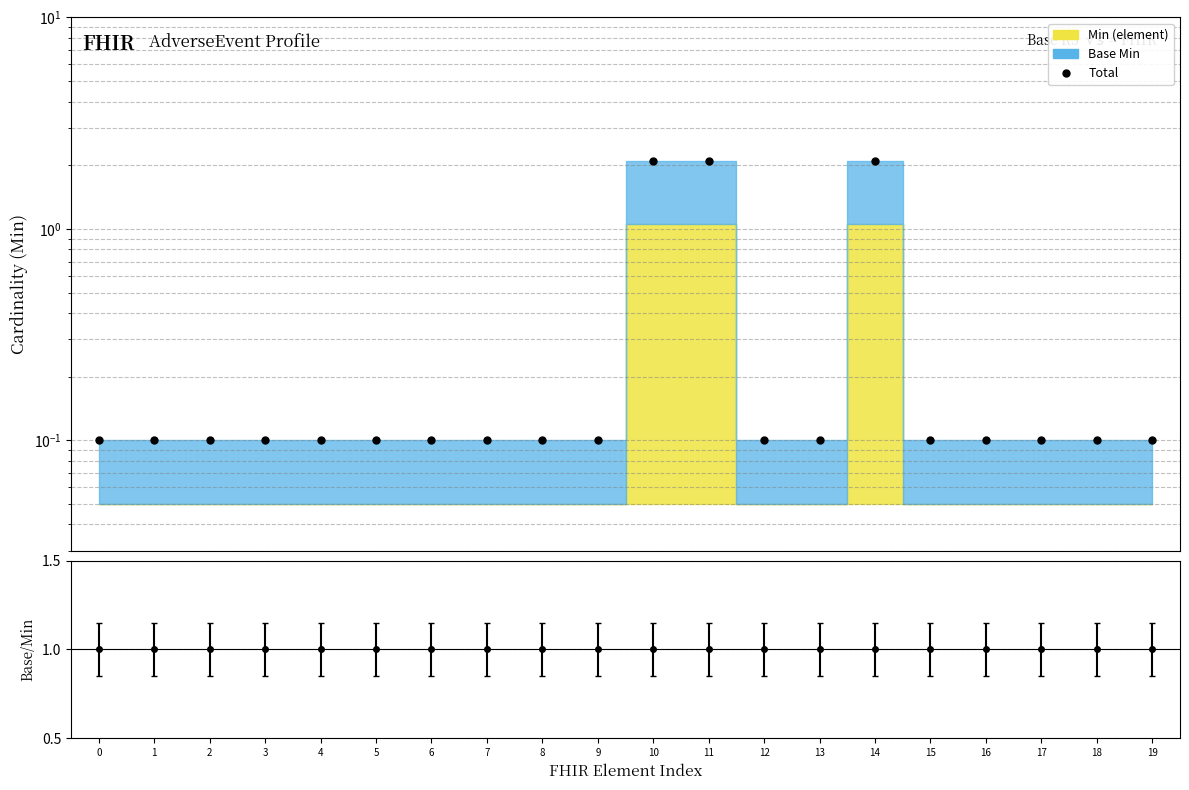

The value at 8 is 0.1. True or false?

True